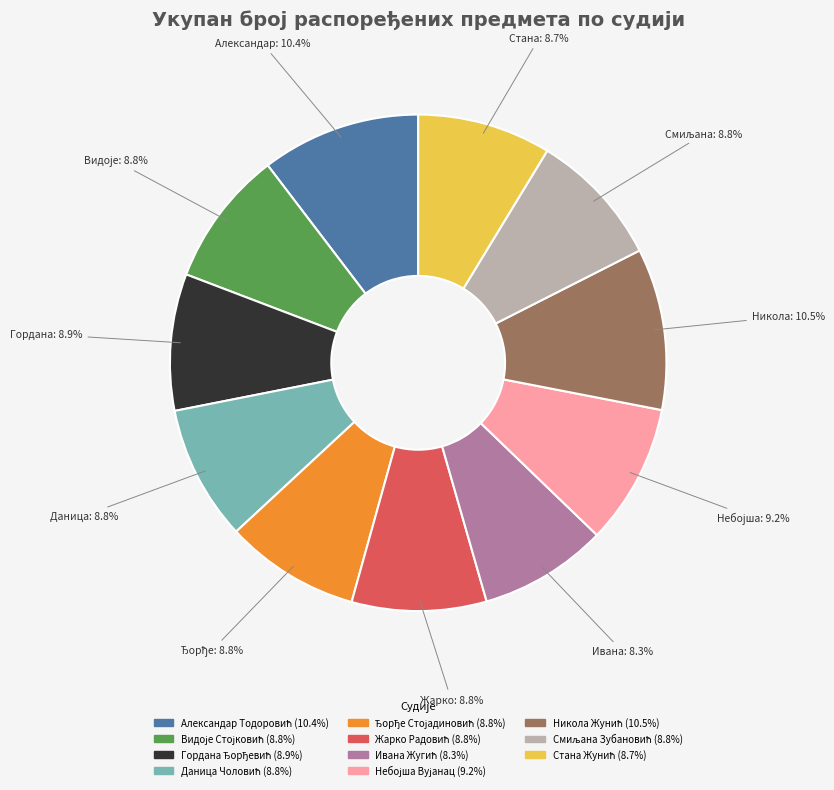

Count the number of slices in the pie.

11